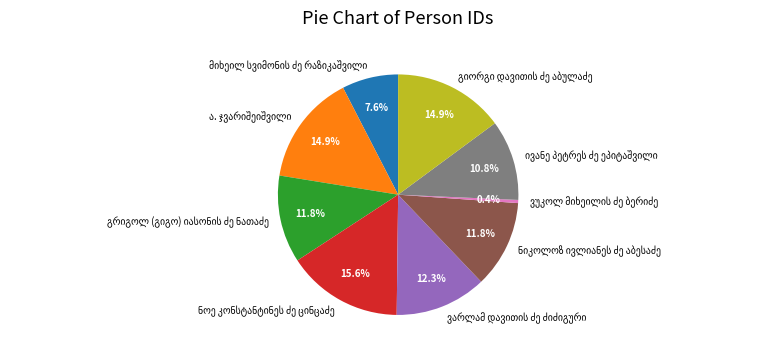

To the nearest percent, what is the difference between the largest and smallest slice percentages?

15%